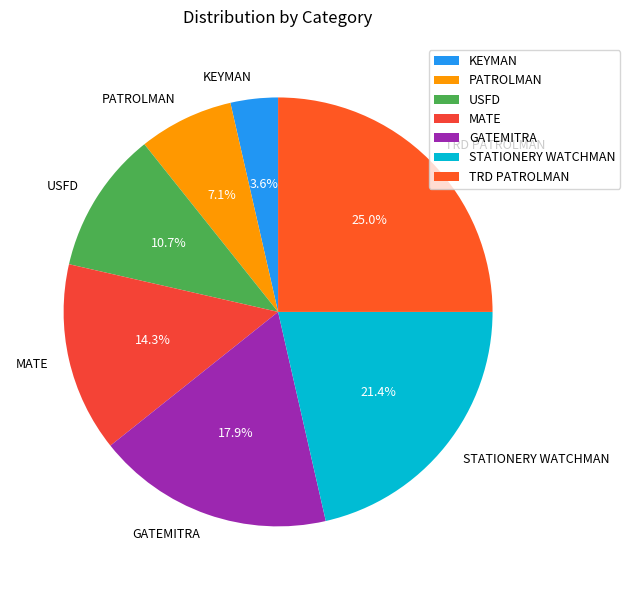

Rank the categories by value from lowest to highest.

KEYMAN, PATROLMAN, USFD, MATE, GATEMITRA, STATIONERY WATCHMAN, TRD PATROLMAN